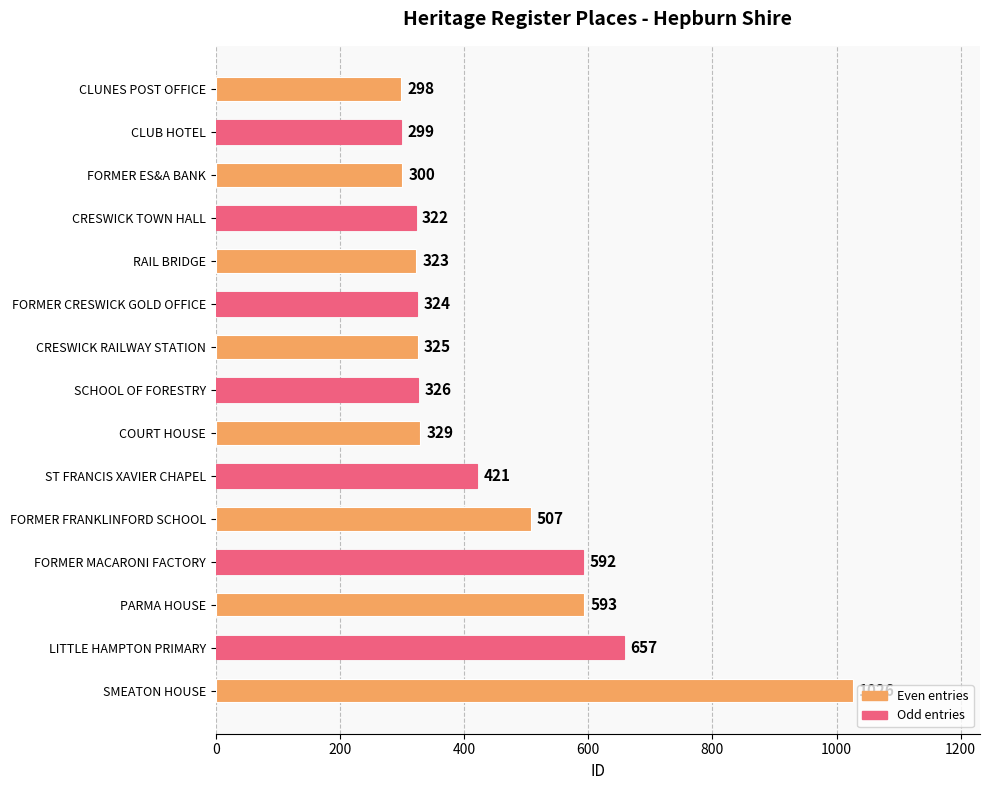

Reading top to bottom, list all the values displayed in this chart.

CLUNES POST OFFICE=298	CLUB HOTEL=299	FORMER ES&A BANK=300	CRESWICK TOWN HALL=322	RAIL BRIDGE=323	FORMER CRESWICK GOLD OFFICE=324	CRESWICK RAILWAY STATION=325	SCHOOL OF FORESTRY=326	COURT HOUSE=329	ST FRANCIS XAVIER CHAPEL=421	FORMER FRANKLINFORD SCHOOL=507	FORMER MACARONI FACTORY=592	PARMA HOUSE=593	LITTLE HAMPTON PRIMARY=657	SMEATON HOUSE=1026